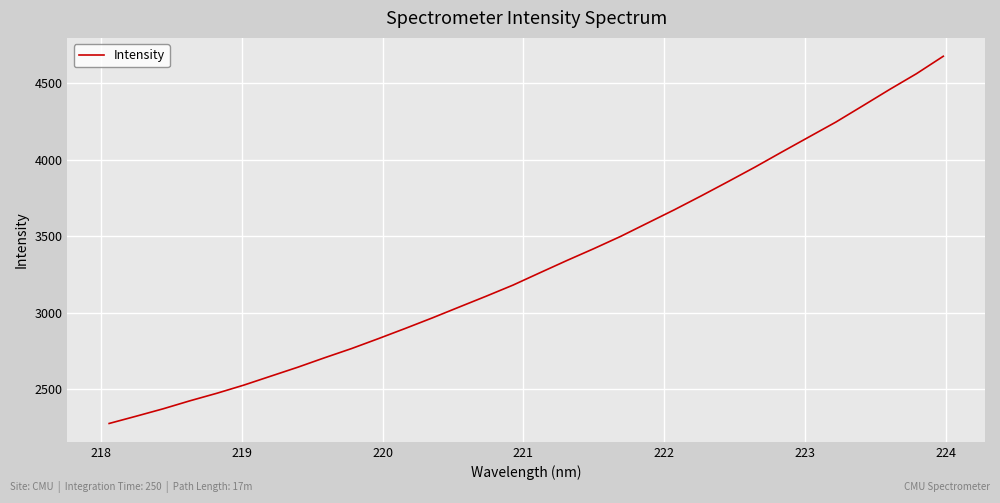

What is the greatest value displayed?

4676.9